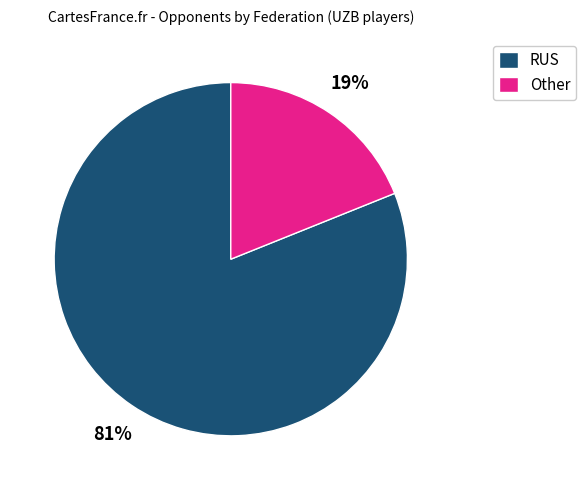

Do RUS and Other together represent more than half of the pie?

Yes